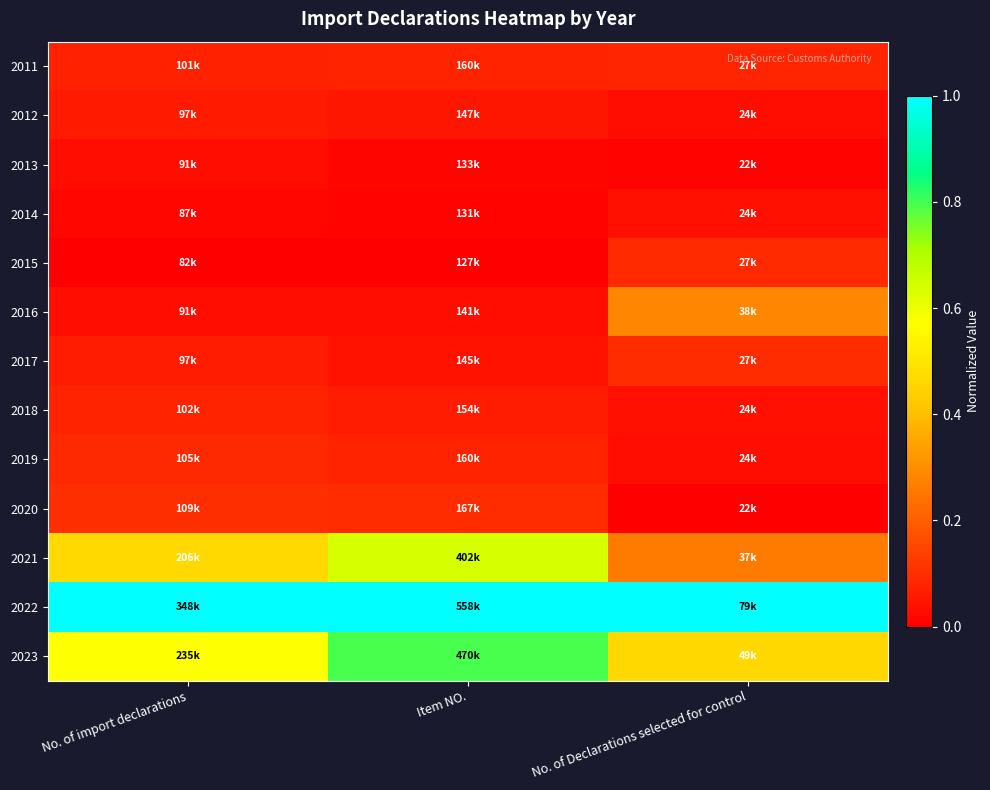

At which category is the sum across all series the highest?

Item NO.